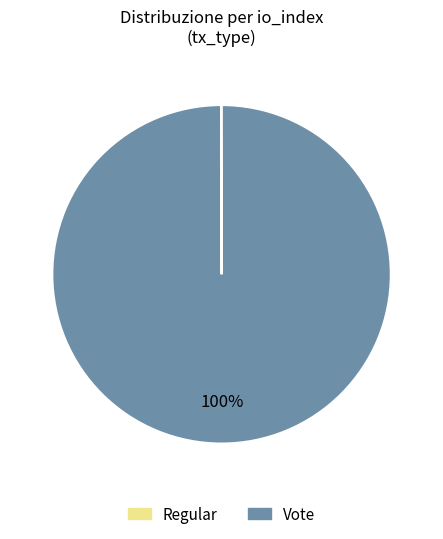

To the nearest percent, what is the difference between the largest and smallest slice percentages?

100%